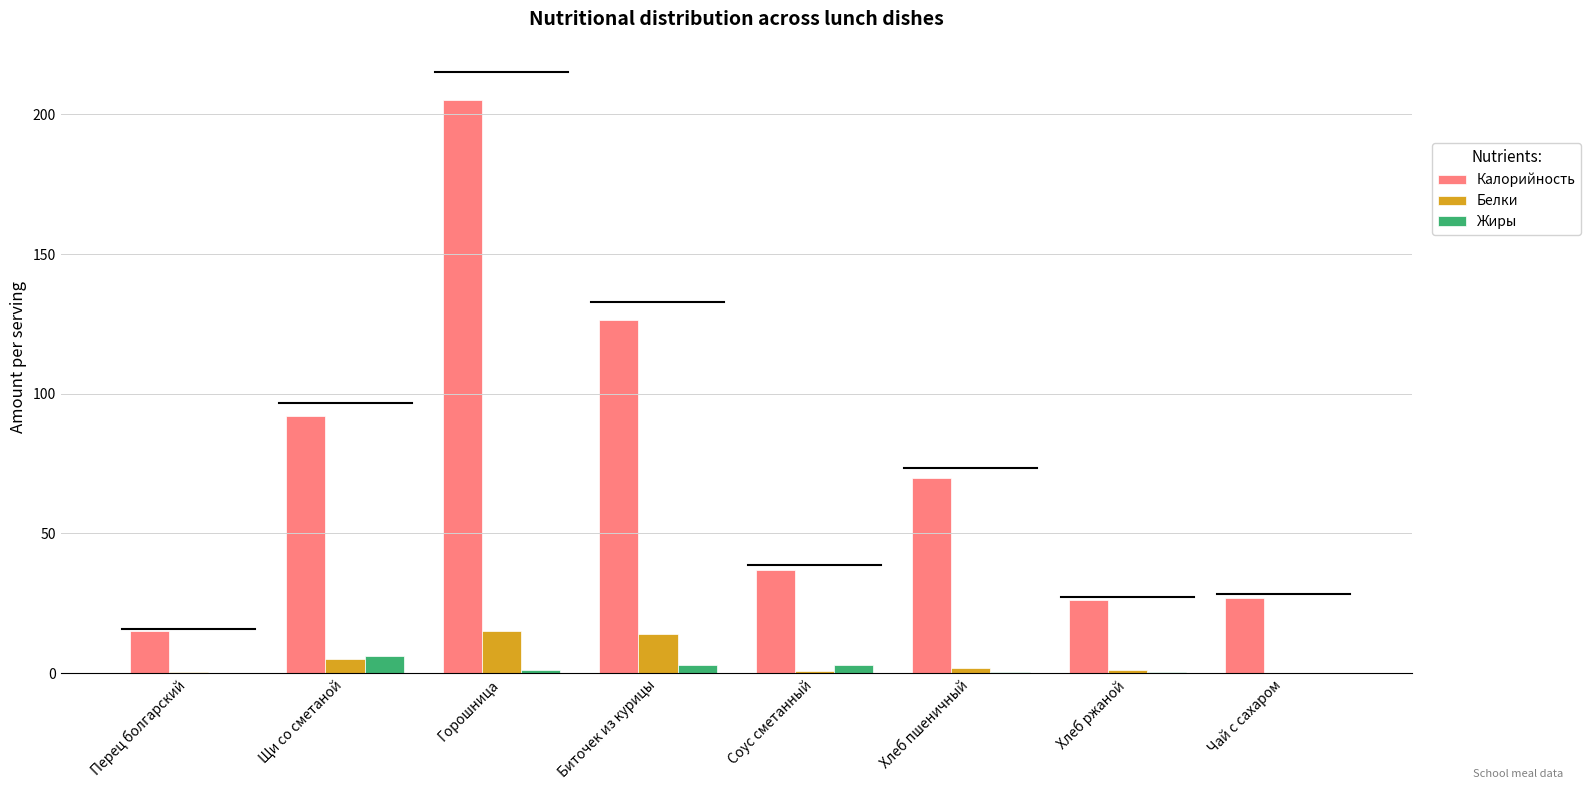

What is the greatest value displayed?

205.0